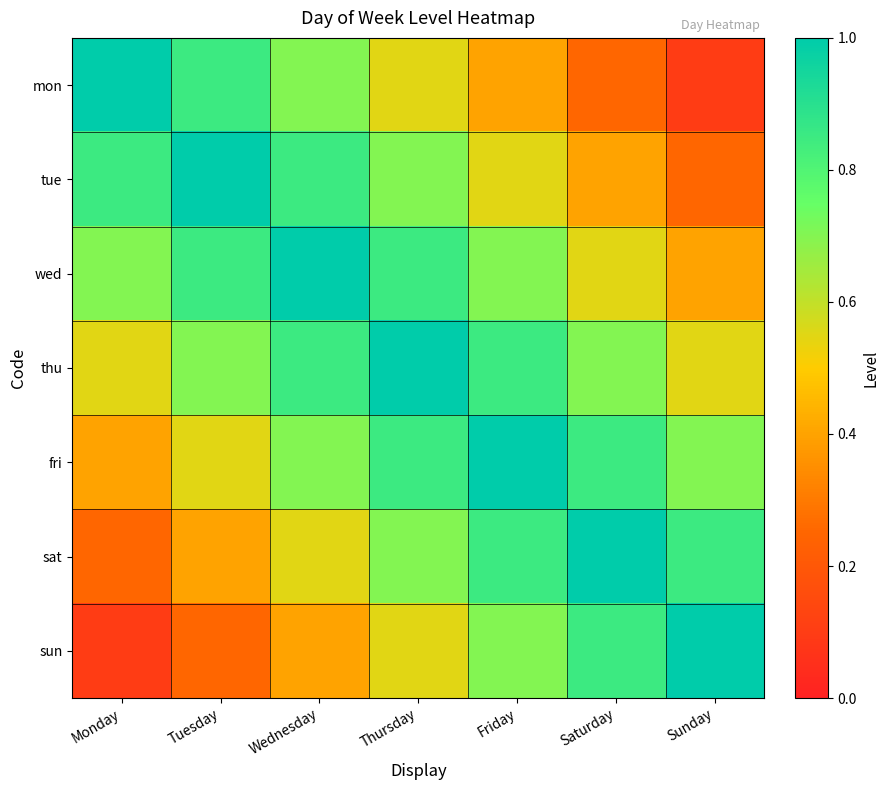

Which series has the widest spread of values?

mon